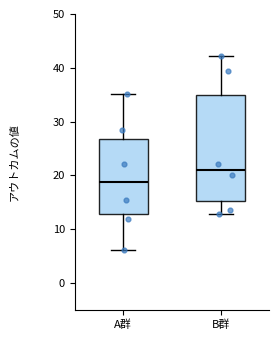

Reading left to right, transcribe this box plot: for each box, give where its median line is, the range the box spans, and where its two whiskers end, as read against the y-axis. The values are not printed on the chart, so give them approximately, as read against the axis.

A群: median 19, box 13 to 27, whiskers 6 to 35
B群: median 21, box 15 to 35, whiskers 13 to 42